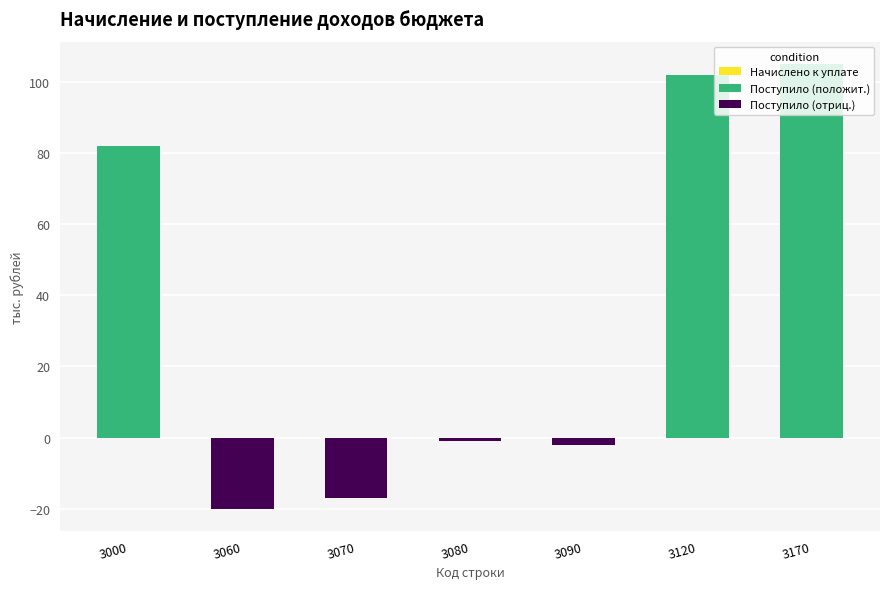

Reading left to right, extract all data points from this chart.

Начислено к уплате: 0	0	0	0	0	0	0
Поступило (положит.): 82	0	0	0	0	102	105
Поступило (отриц.): 0	-20	-17	-1	-2	0	0